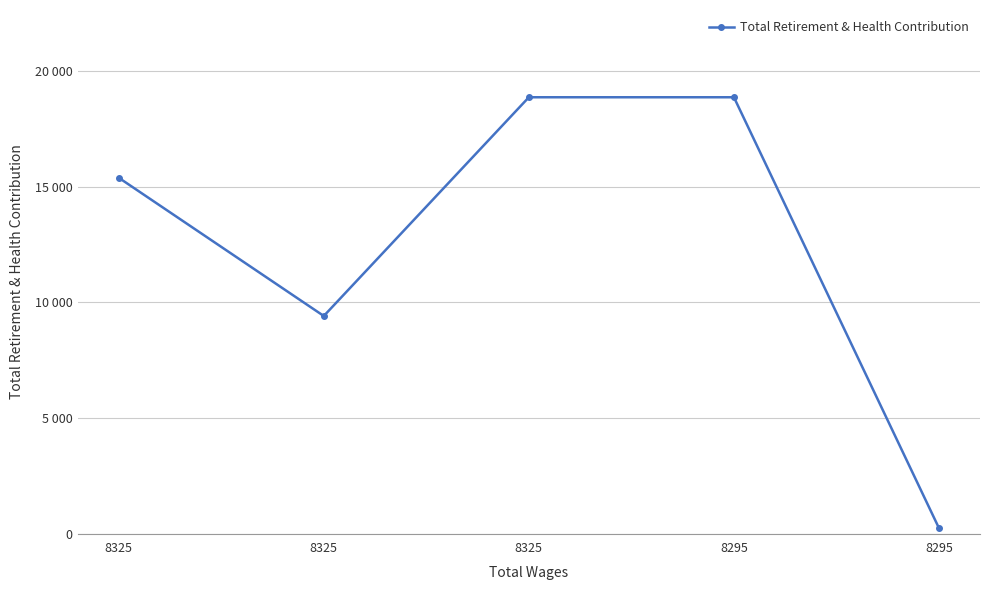

Rank the categories by value from highest to lowest.

8325, 8295, 8325, 8325, 8295